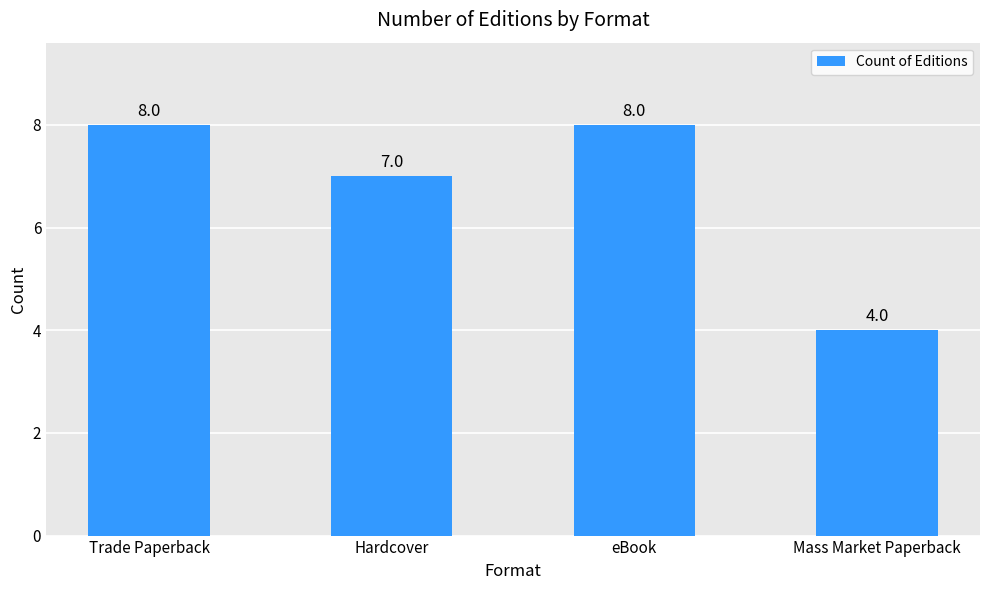

Reading left to right, transcribe all the data shown in this chart.

8	7	8	4